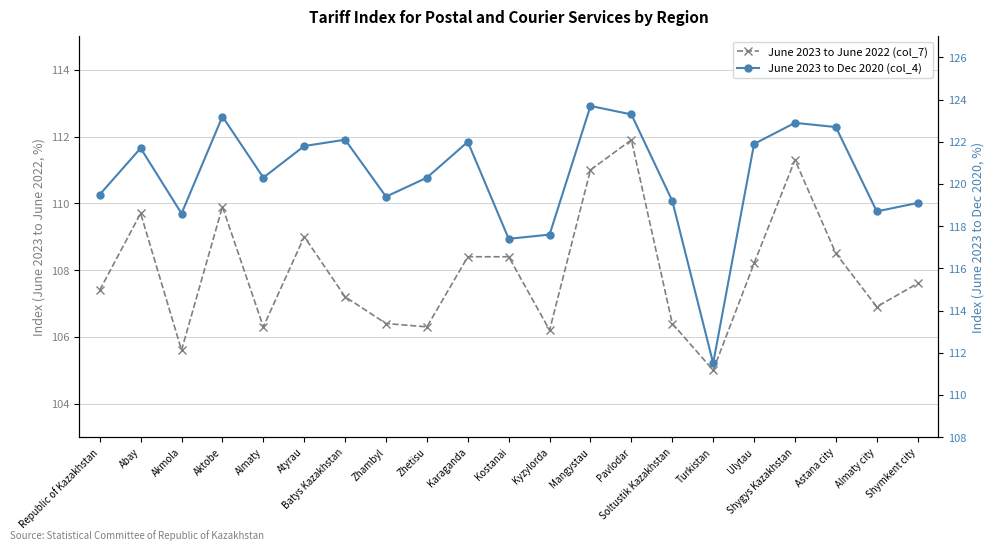

What is the average value of the June 2023 to Dec 2020 (col_4) series?

120.3